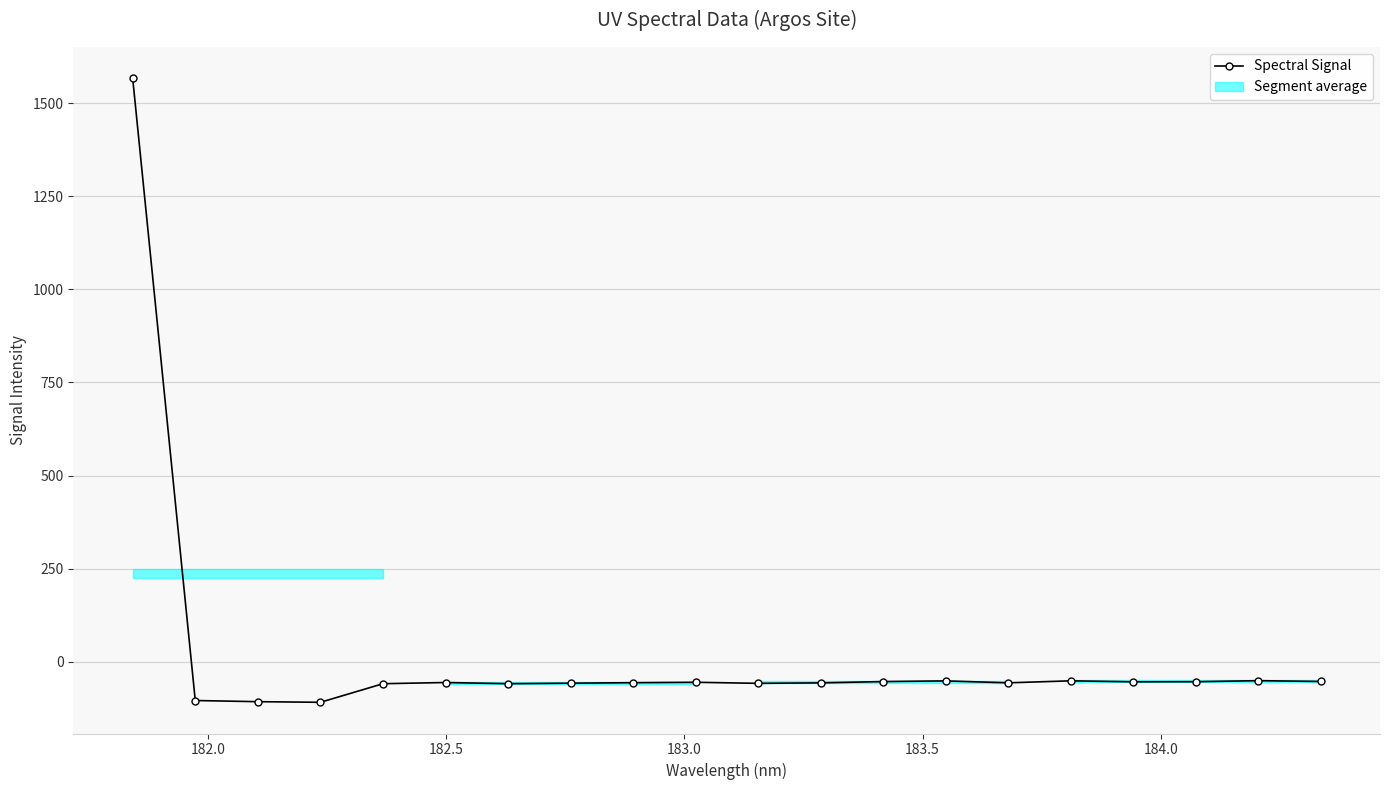

What is the lowest value of the Spectral Signal series?

-109.1